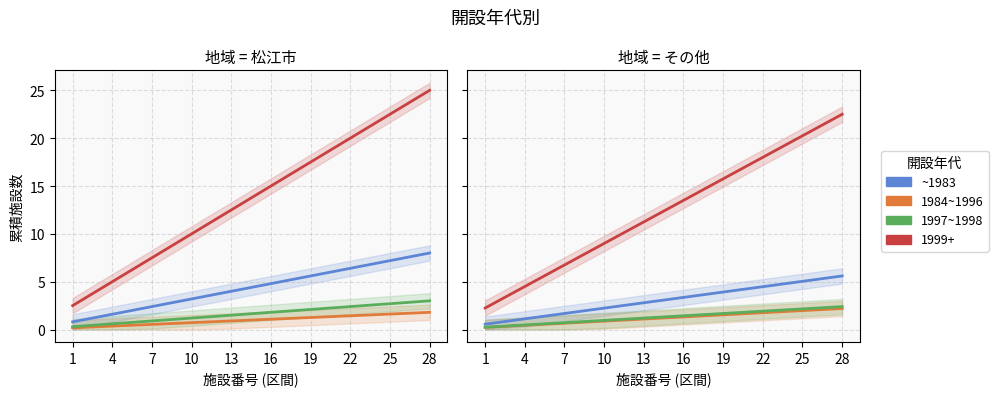

True or false: ~1983 and 1984~1996 intersect in this chart.

False